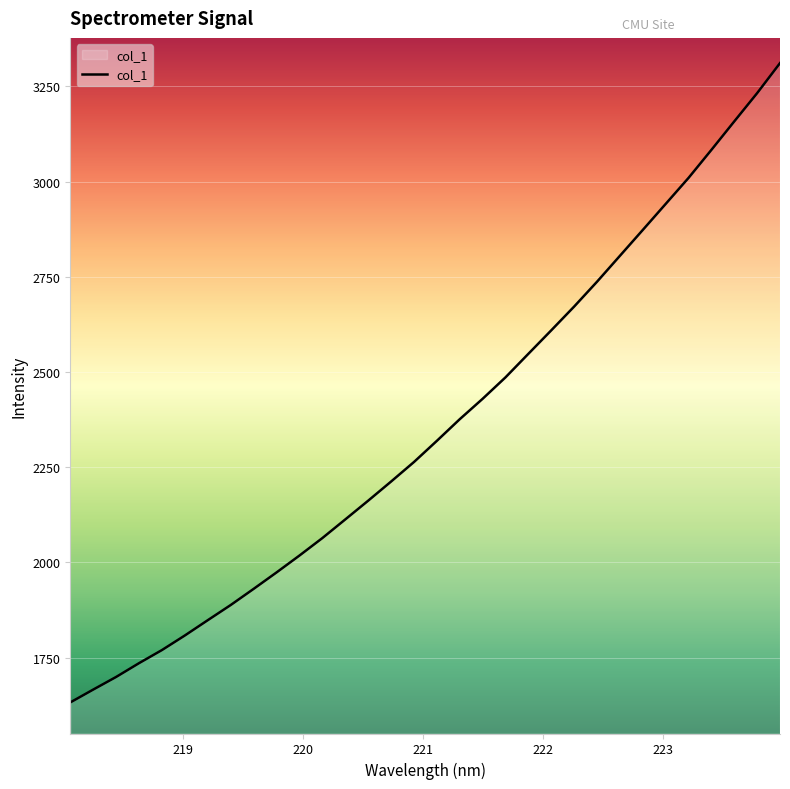

Reading left to right, extract all data points from this chart.

1632.1	1665.8	1699.0	1735.2	1769.6	1807.9	1848.1	1887.9	1930.3	1973.5	2017.8	2063.7	2112.6	2161.8	2212.1	2263.4	2319.0	2375.8	2429.5	2485.8	2547.7	2609.3	2671.8	2737.0	2805.0	2872.9	2941.3	3009.6	3083.3	3158.1	3232.3	3311.2